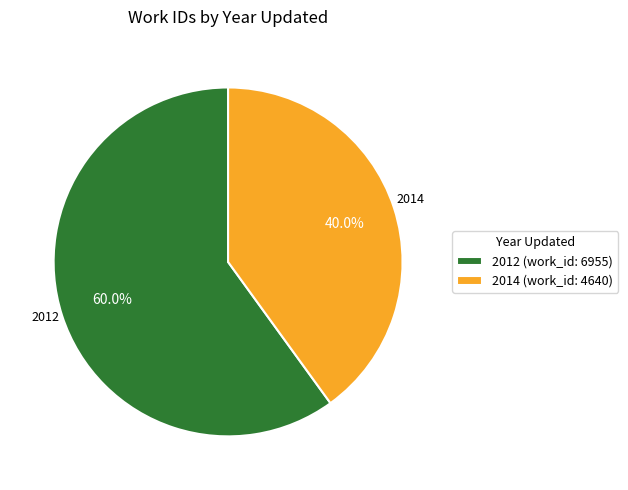

Which slice represents more than half of the pie?

2012